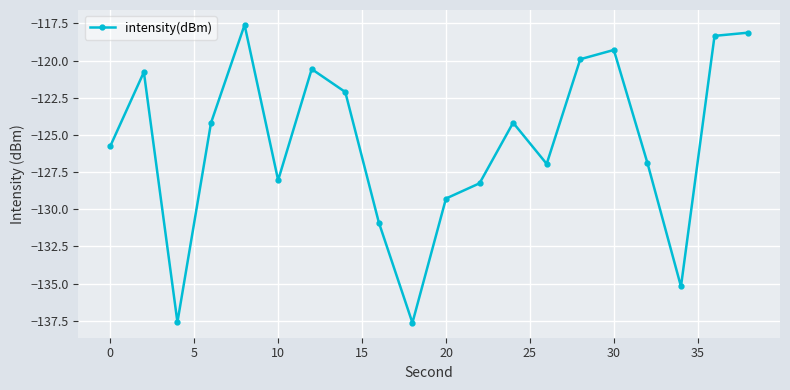

True or false: there are more than 1 points higher than both neighbors.

True